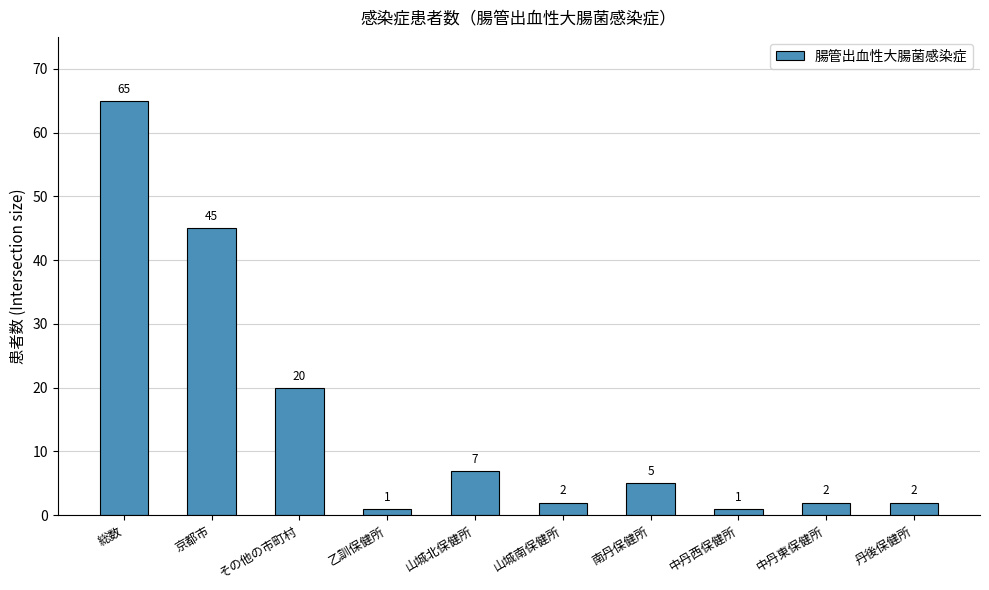

Is it true that the value at 山城北保健所 is 11?

False